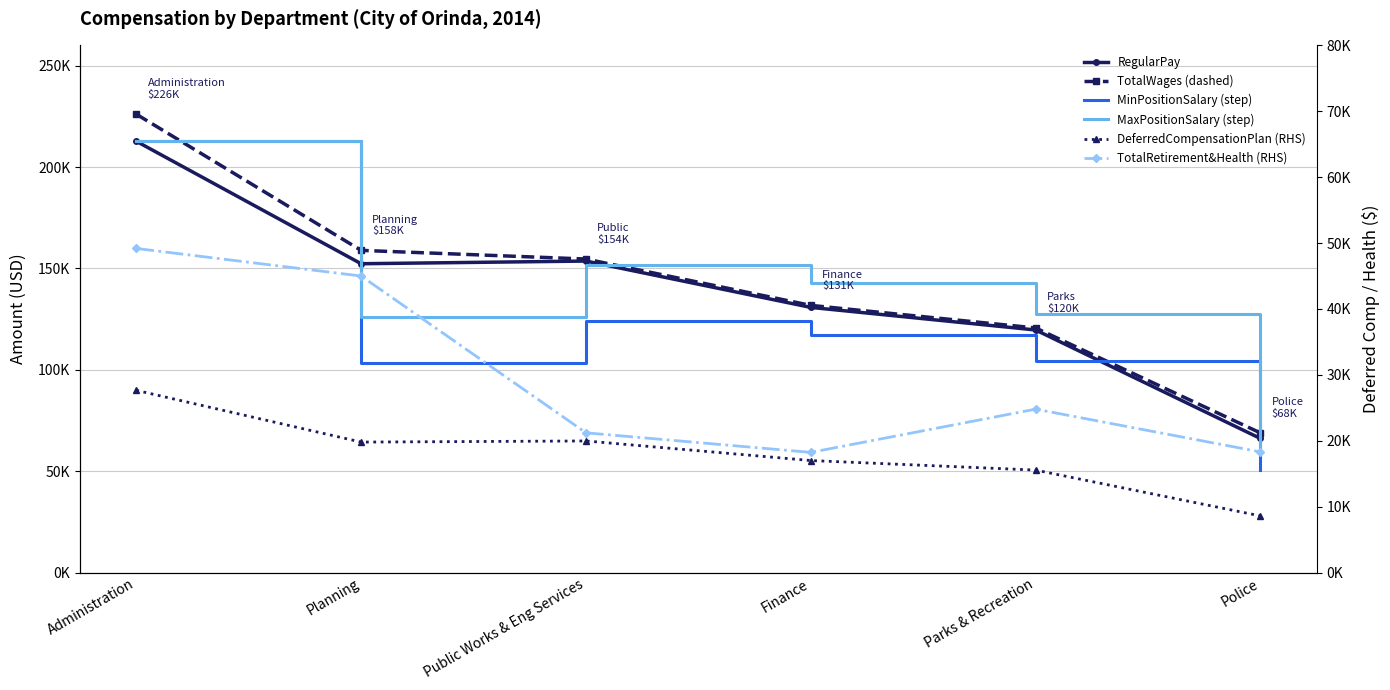

True or false: TotalRetirementAndHealth and MinPositionSalary cross at least once.

False